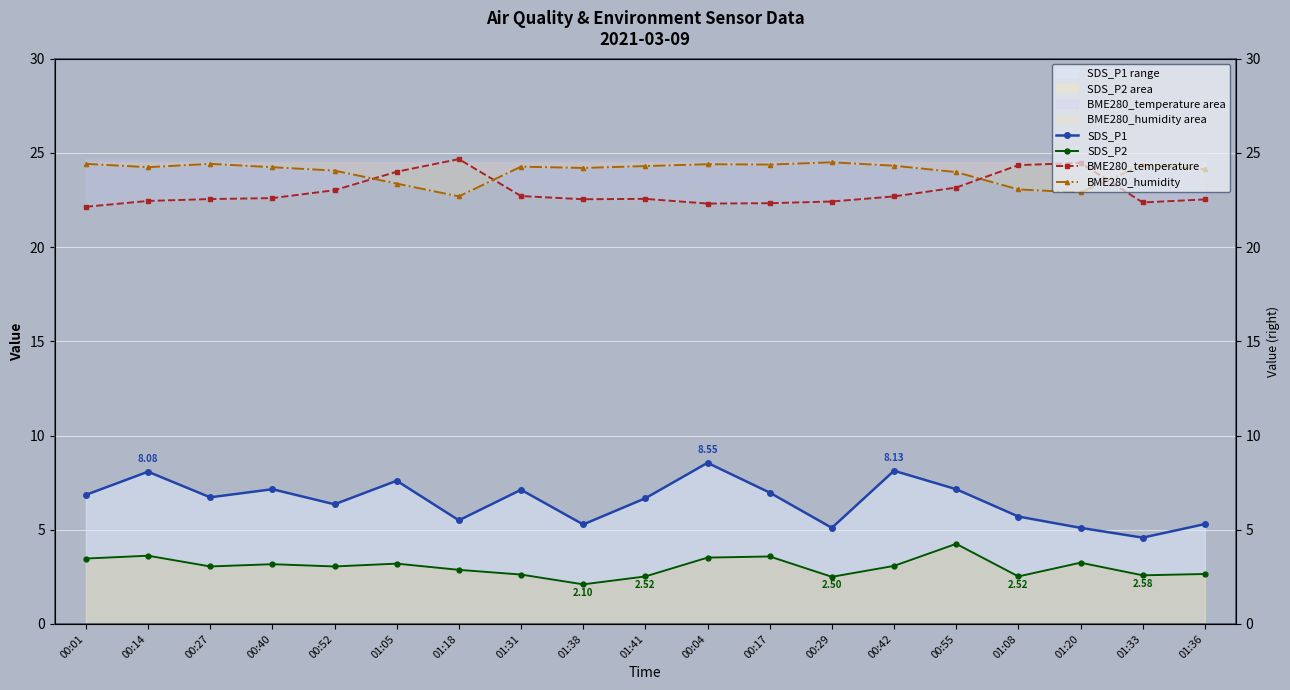

List the labels in order of BME280_temperature value, largest first.

01:18, 01:20, 01:08, 01:05, 00:55, 00:52, 01:31, 00:42, 00:40, 01:41, 00:27, 01:38, 01:36, 00:14, 00:29, 01:33, 00:17, 00:04, 00:01